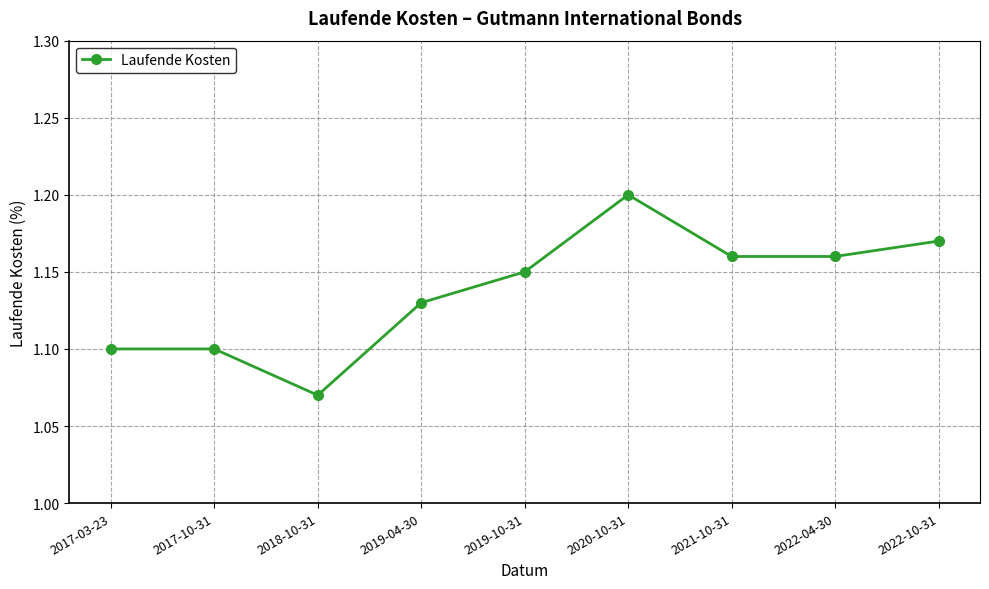

True or false: there are more than 2 points higher than both neighbors.

False